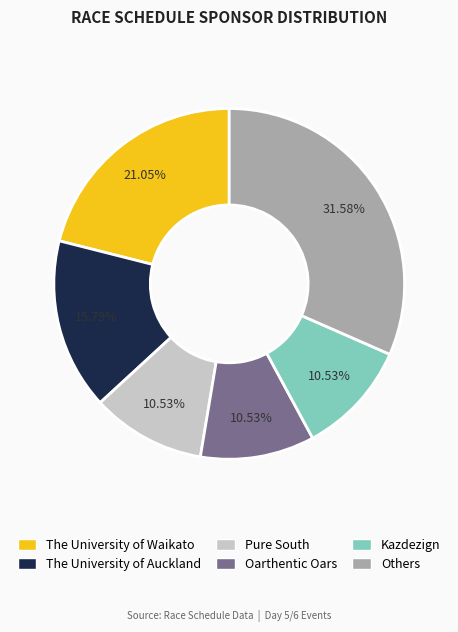

Is there any slice that represents more than half of the pie?

No